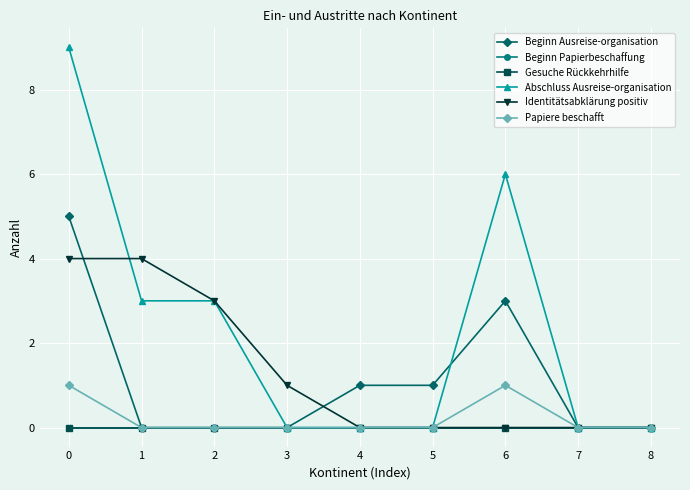

True or false: Beginn Ausreise-organisation has a value of 3 at 6.

True